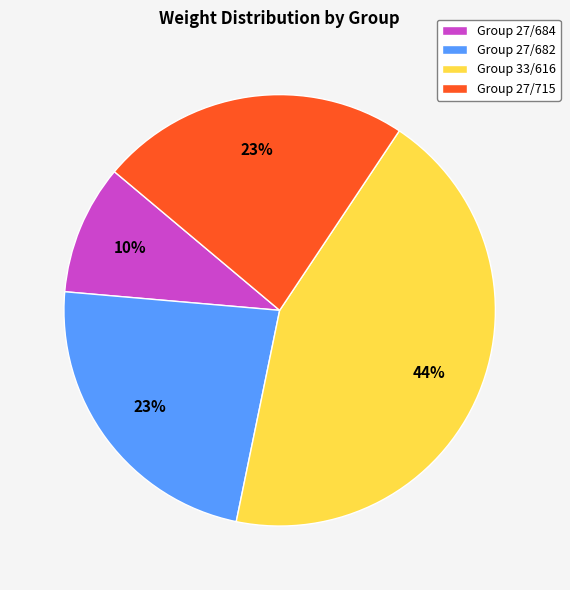

To the nearest percent, what is the difference between the largest and smallest slice percentages?

34%